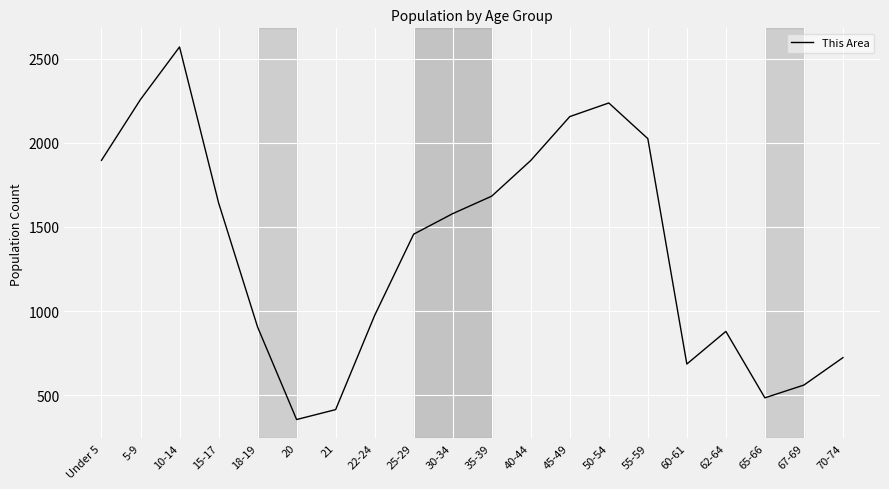

How many lines are shown in the chart?

1